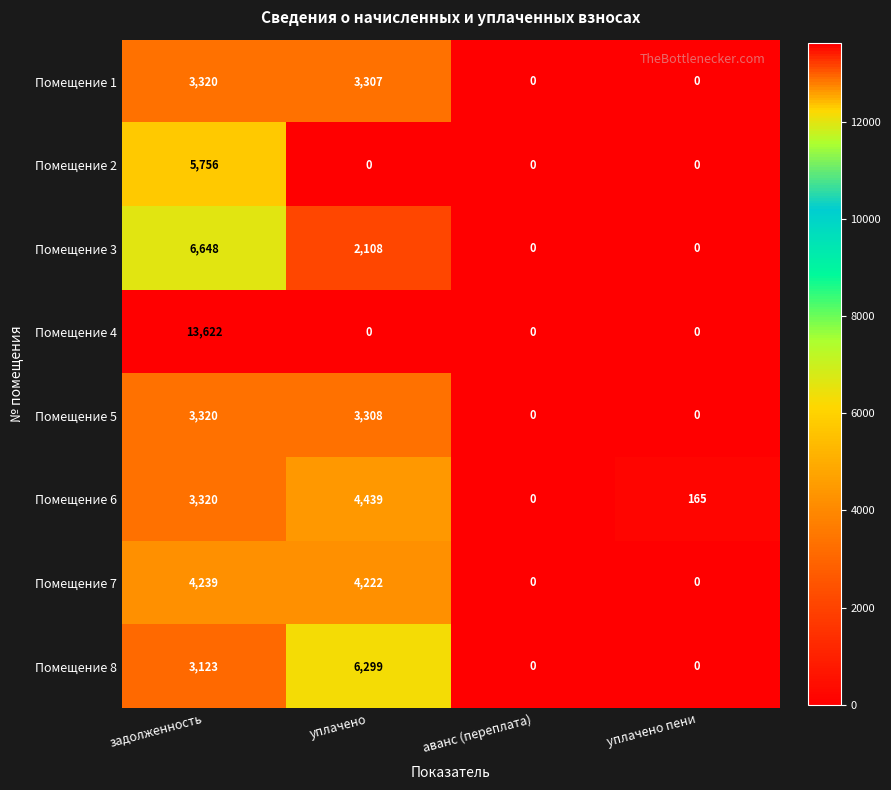

Is it true that Помещение 8 equals 6299 at уплачено?

True